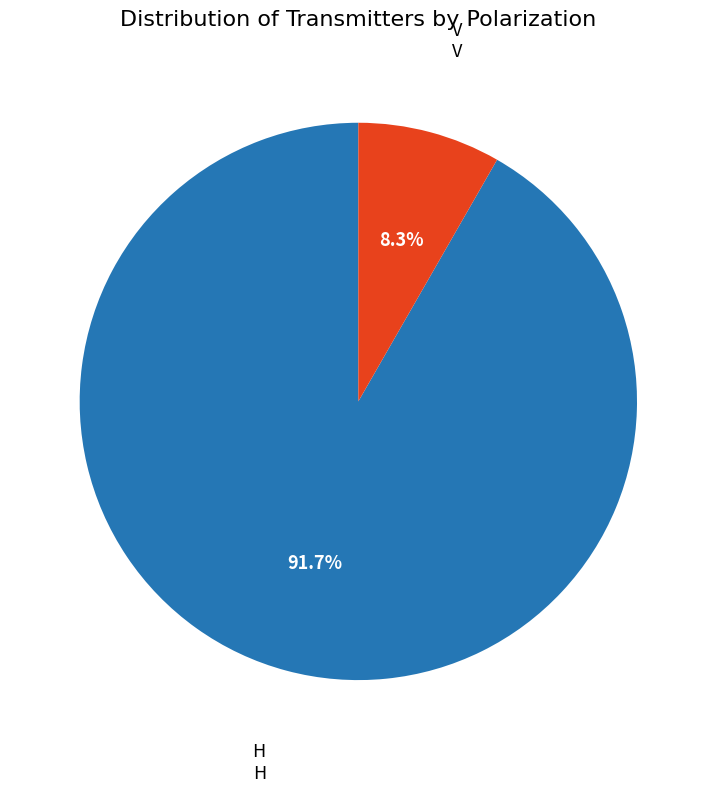

Is there any slice that represents more than half of the pie?

Yes